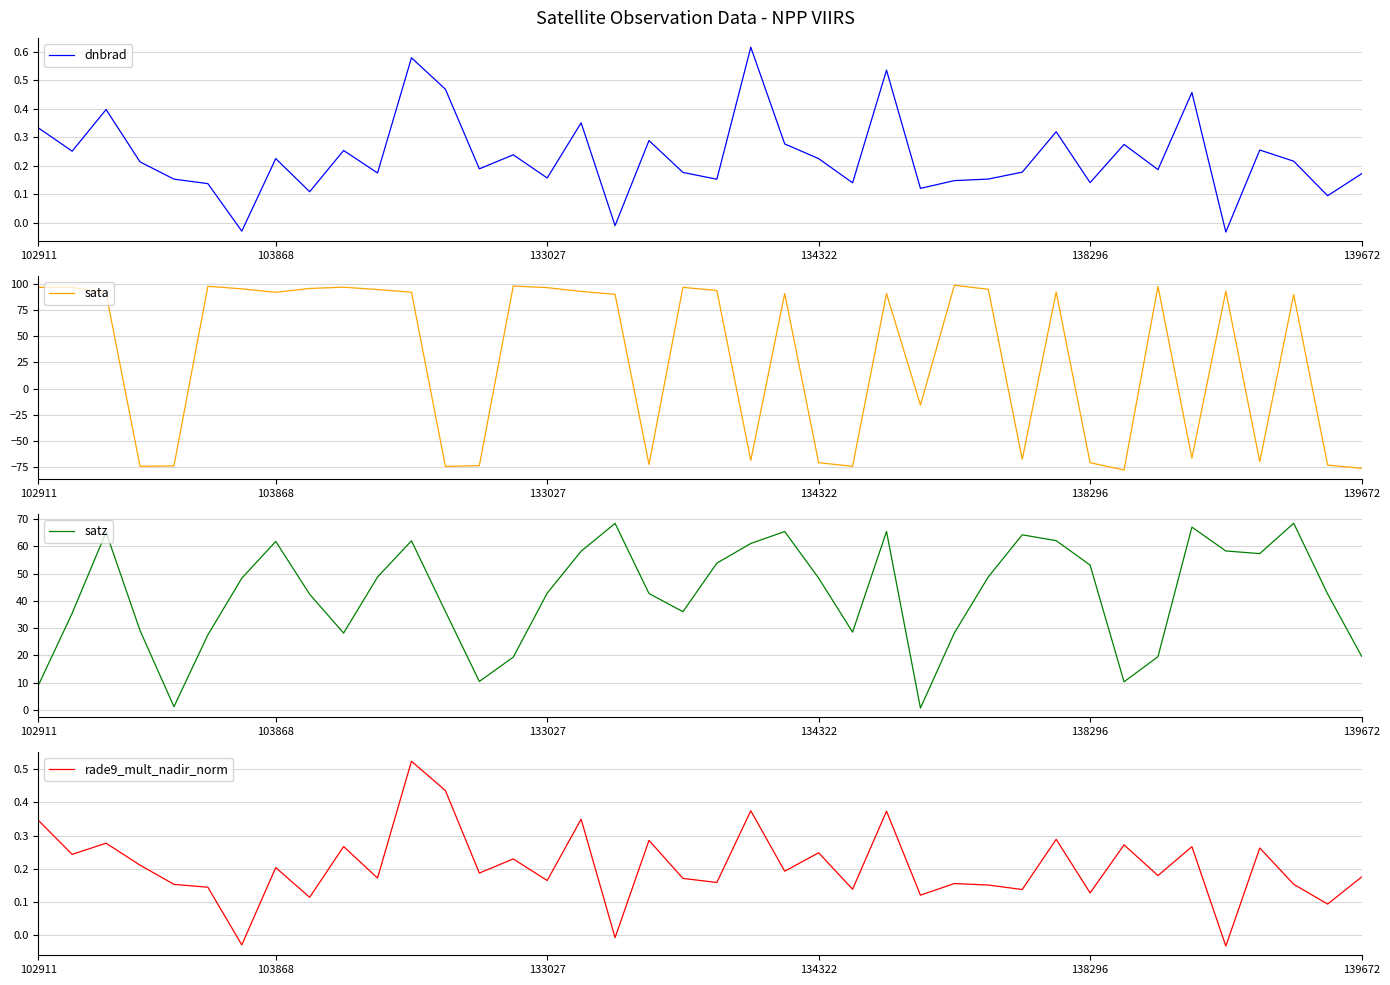

What are all the series names shown in the legend?

dnbrad, sata, satz, rade9_mult_nadir_norm